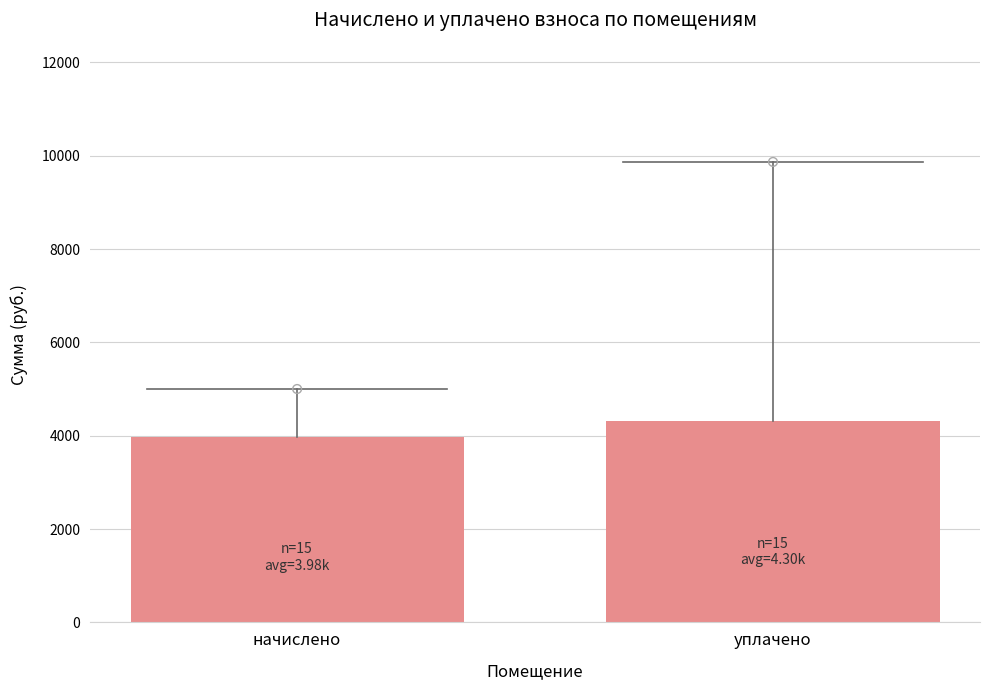

At which category is the sum across all series the highest?

2